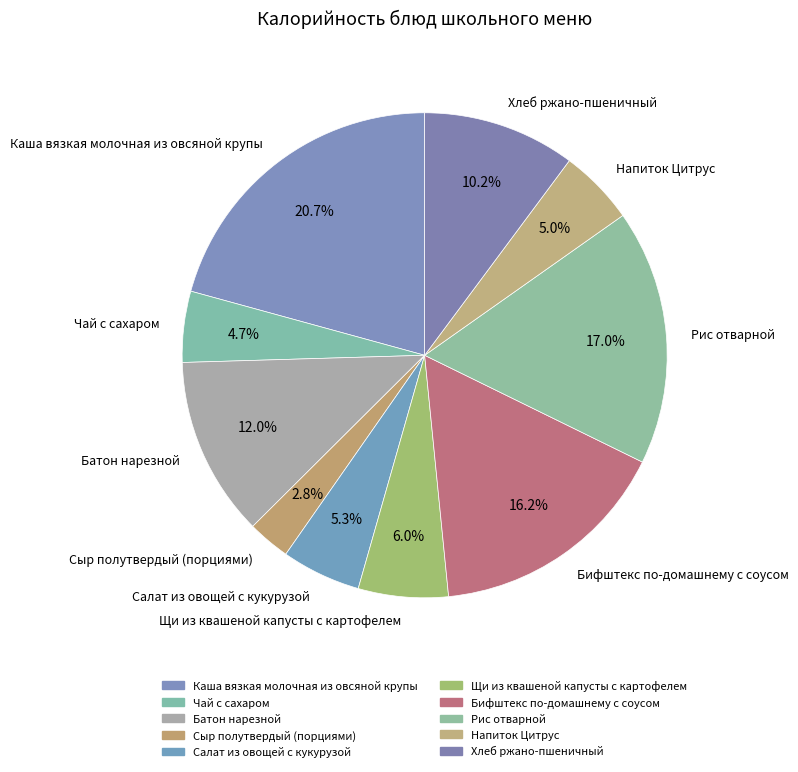

To the nearest percent, what portion does Напиток Цитрус represent?

5%